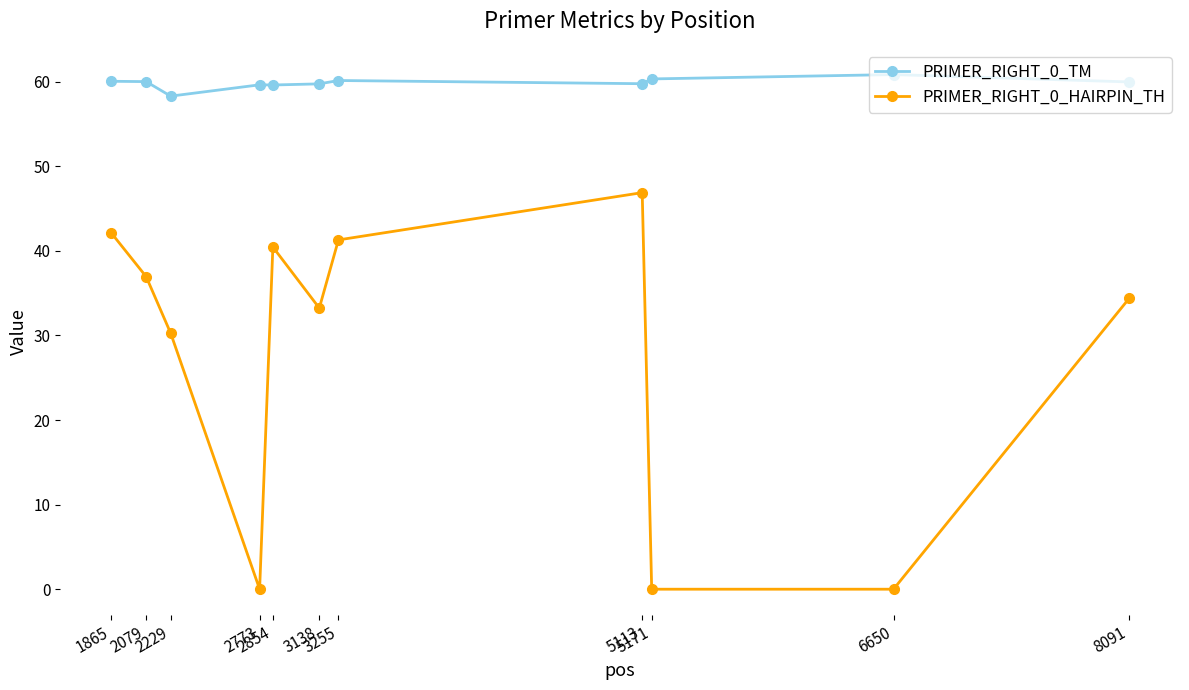

True or false: PRIMER_RIGHT_0_HAIRPIN_TH has more than 1 points higher than both neighbors.

True